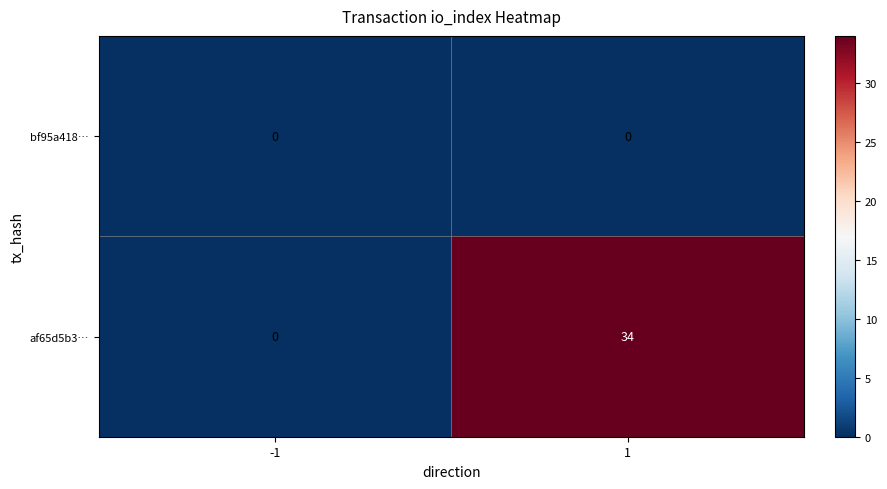

Reading left to right, transcribe all the data shown in this chart.

bf95a418…: 0	0
af65d5b3…: 0	34